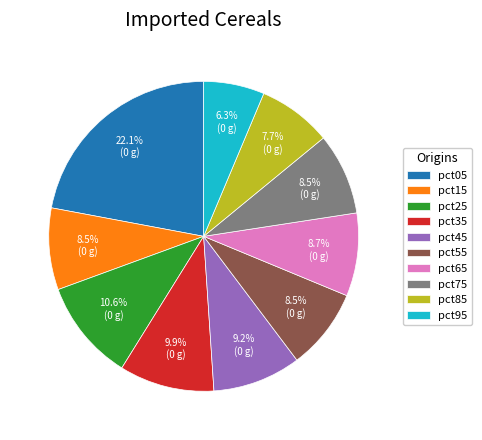

Do pct15 and pct45 together represent more than half of the pie?

No